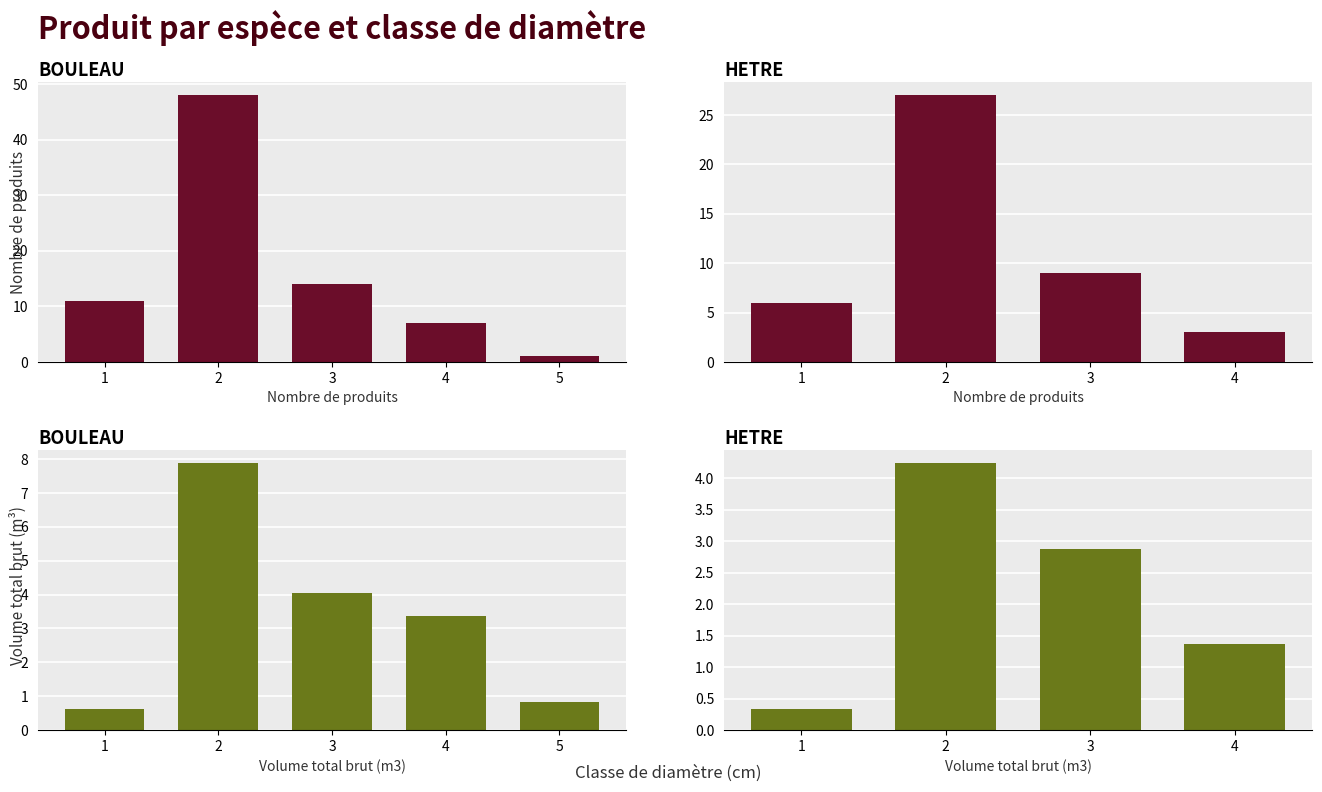

What is the total value across all series at 1?

11.6